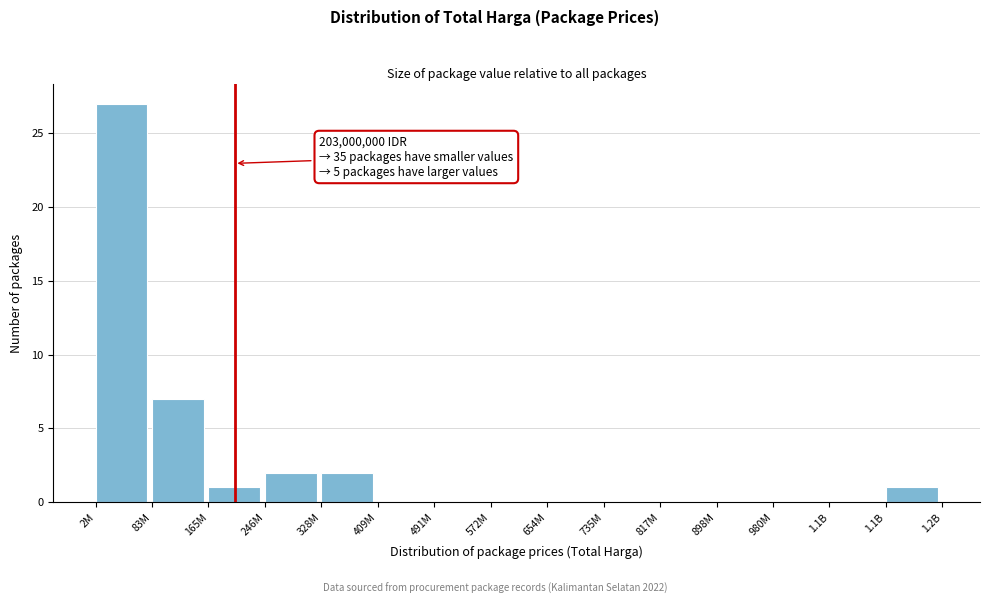

How many categories are shown in the chart?

15